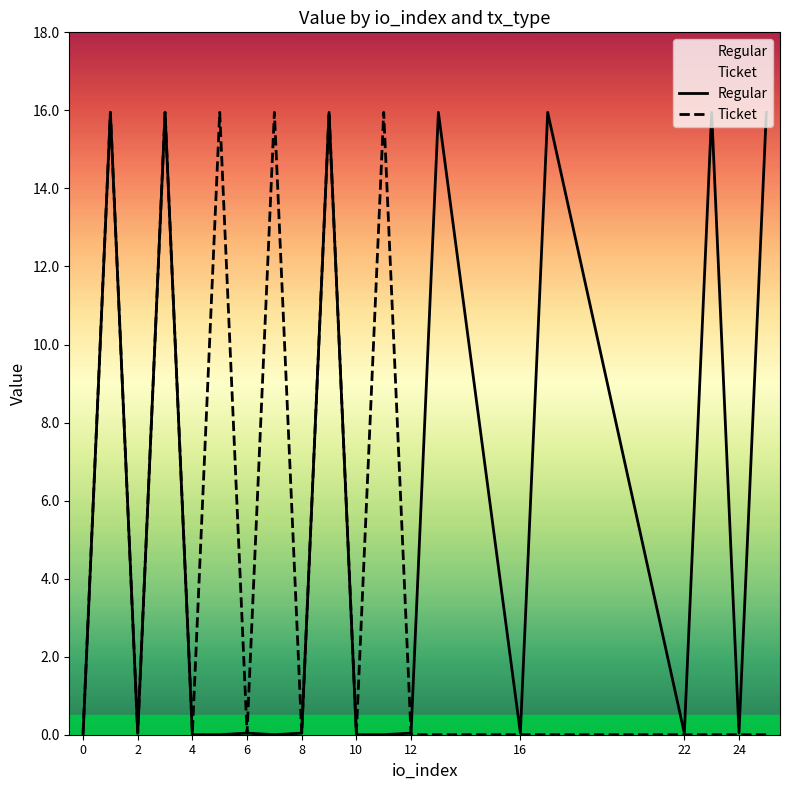

What is the label of the 14th point from the left?

13